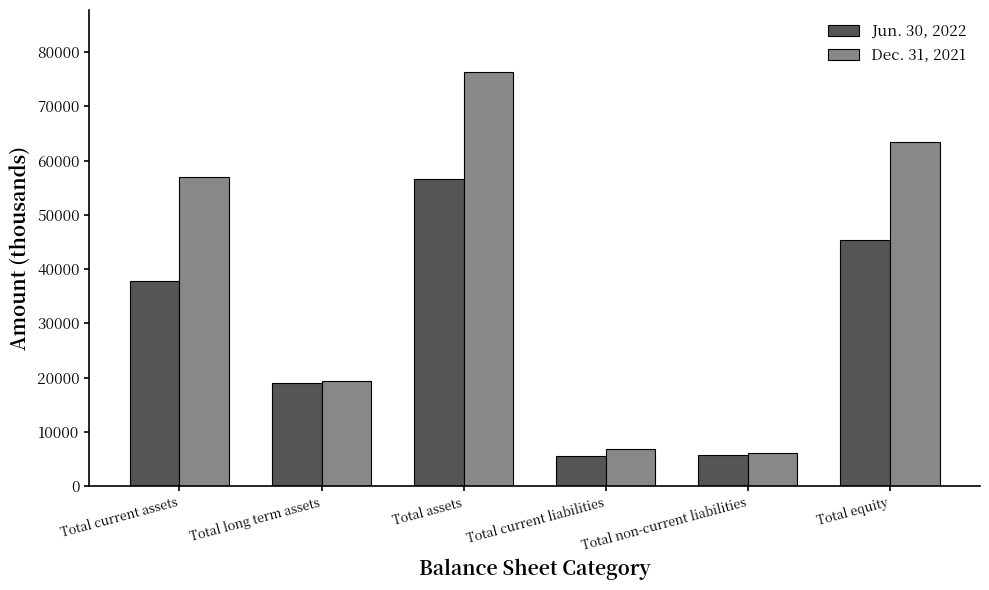

What is the maximum value shown in the chart?

76304